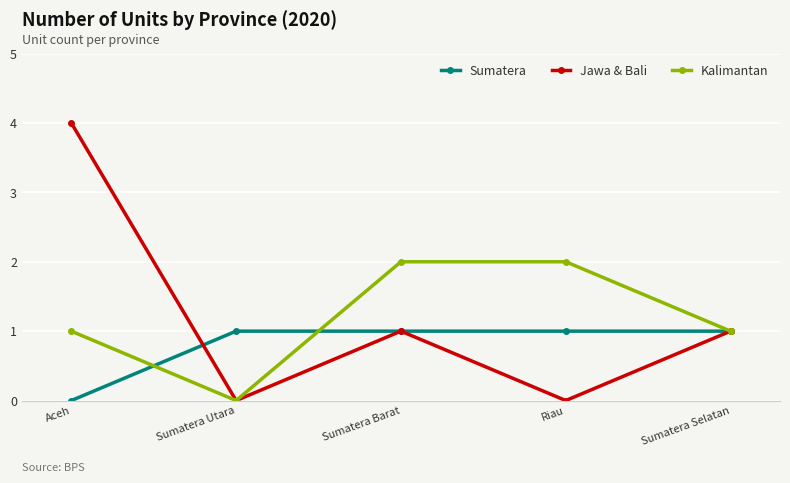

At which category is the sum across all series the highest?

Aceh